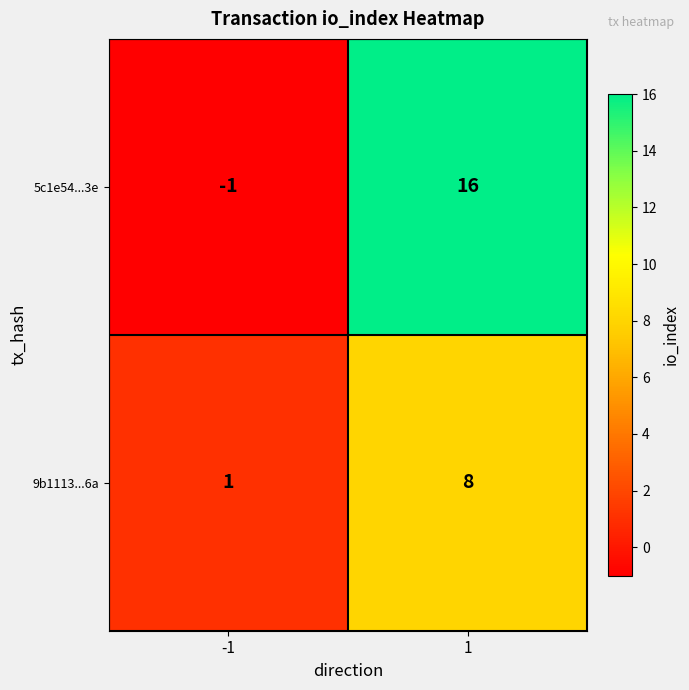

At how many categories does at least one series exceed 10?

1